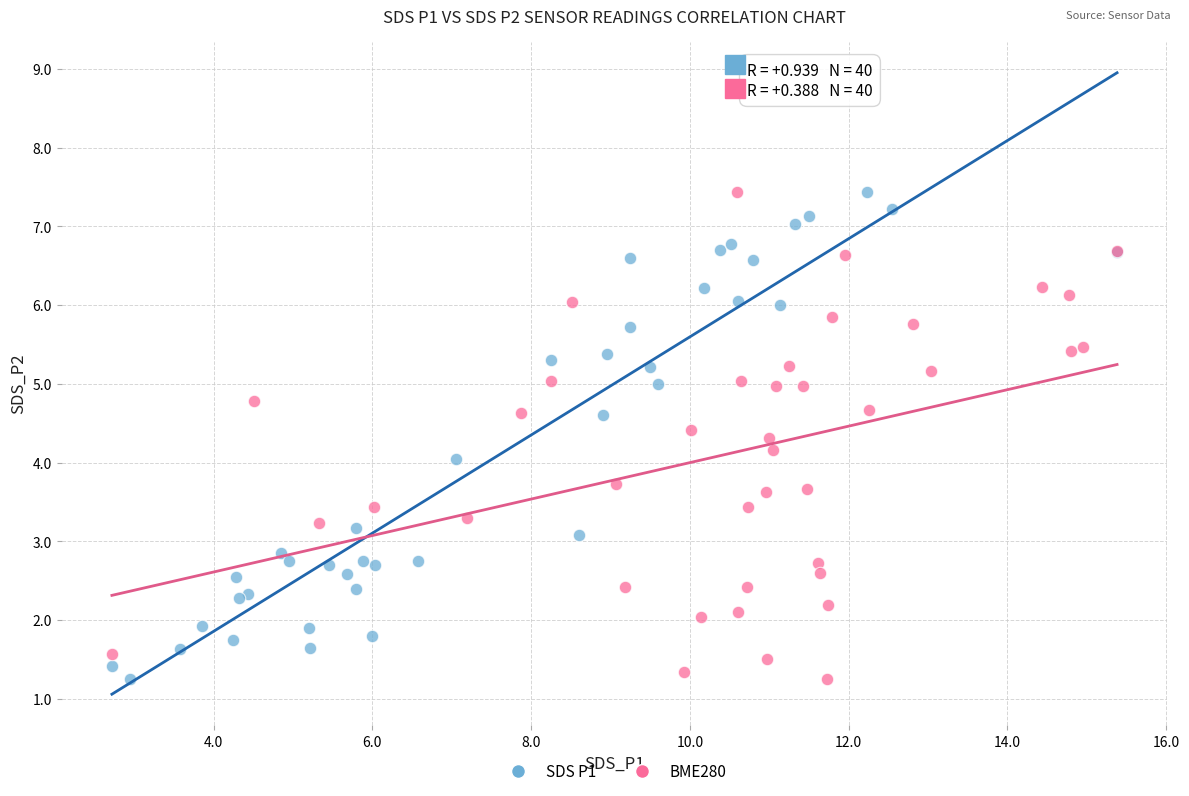

What are all the series names shown in the legend?

SDS P1, BME280